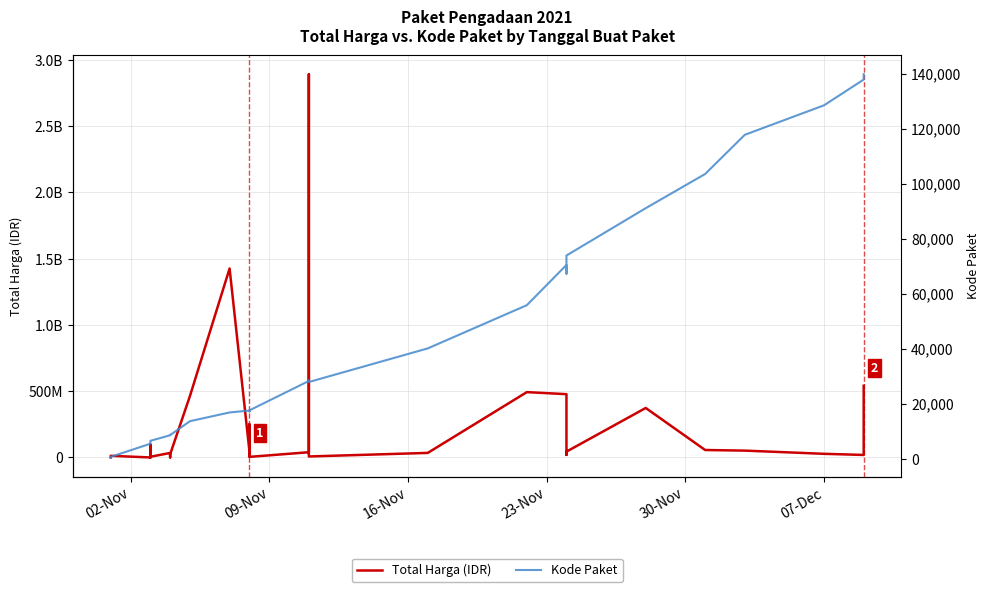

Does the chart display data point markers on the line(s)?

No